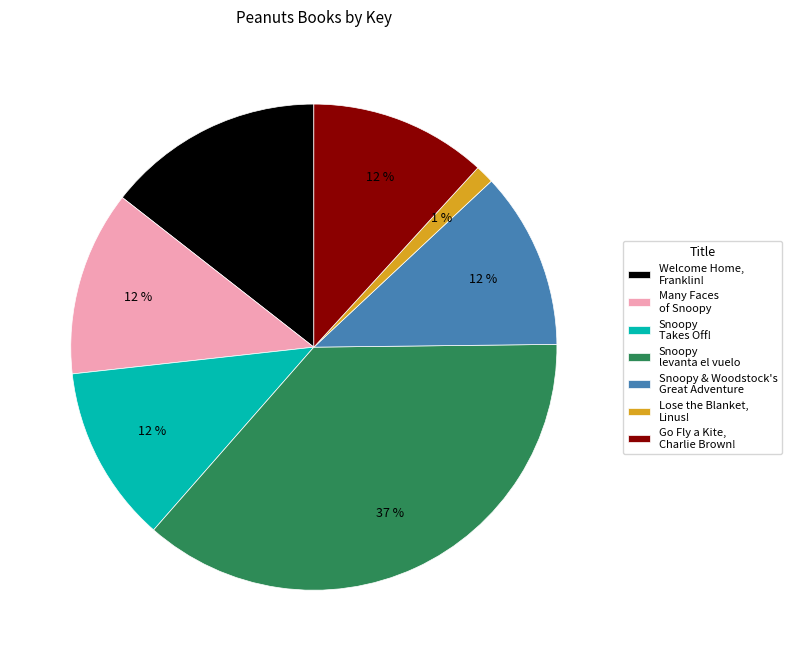

Do Snoopy levanta el vuelo and Lose the Blanket, Linus! together represent more than half of the pie?

No